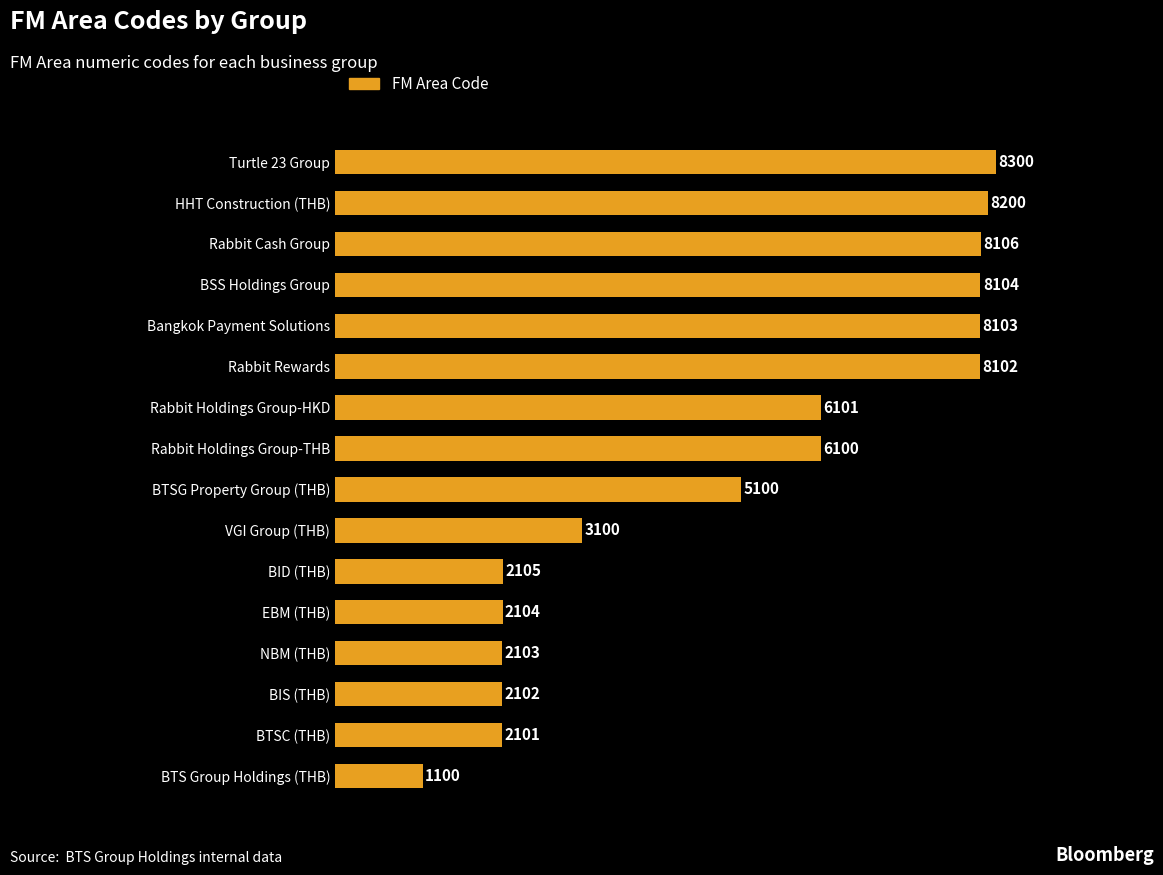

What is the difference between the maximum and second lowest values?

6199